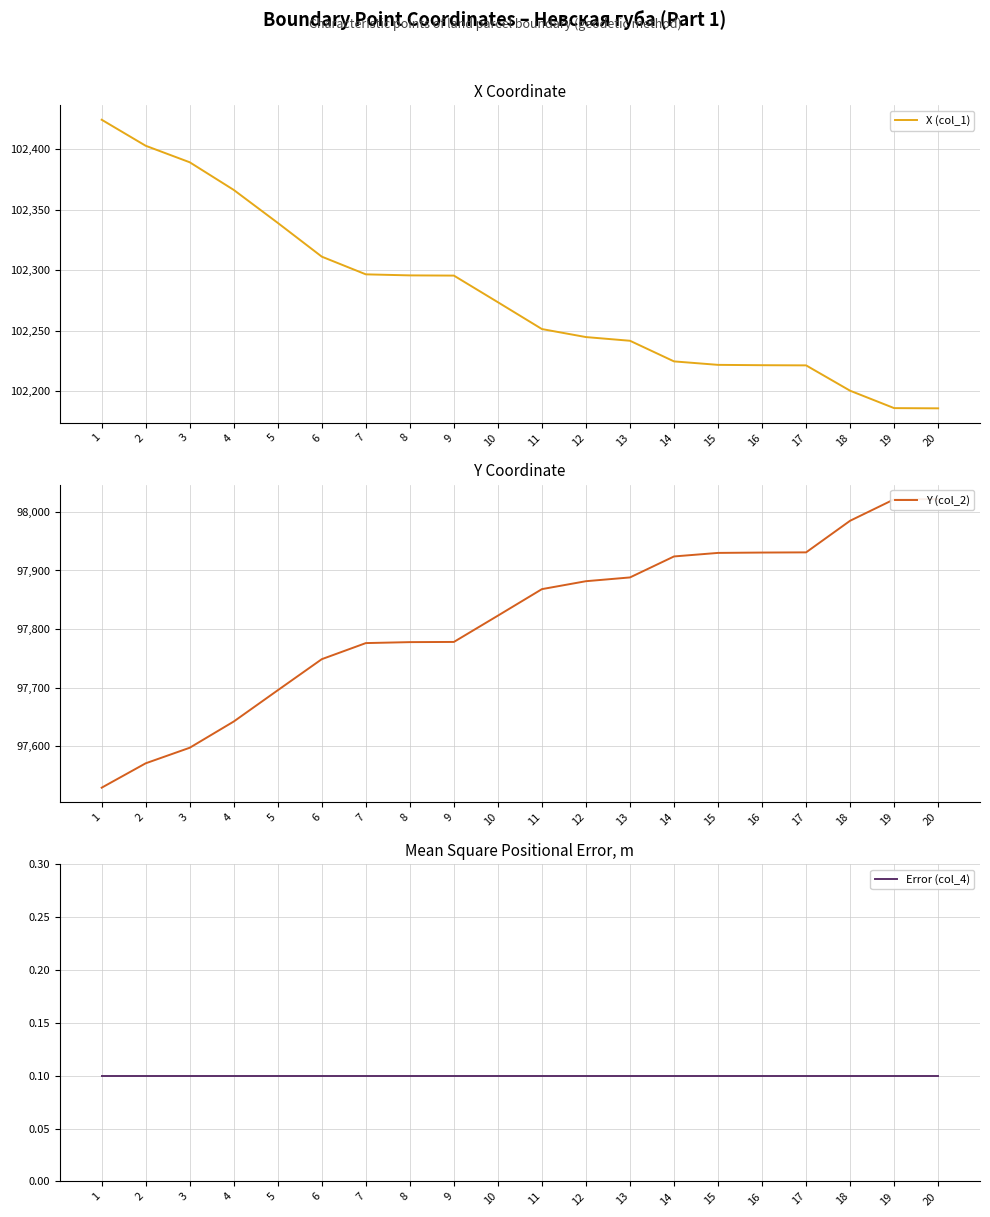

What is the difference between the maximum and minimum values in the X (col_1) series?

238.6